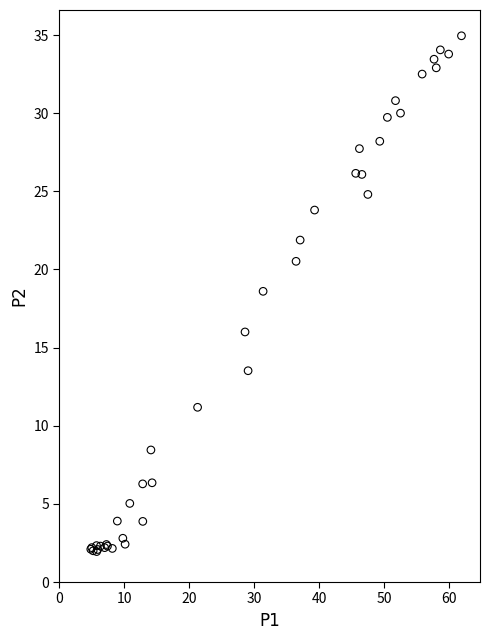

What Y value in the scatter plot is closest to 18?

18.6